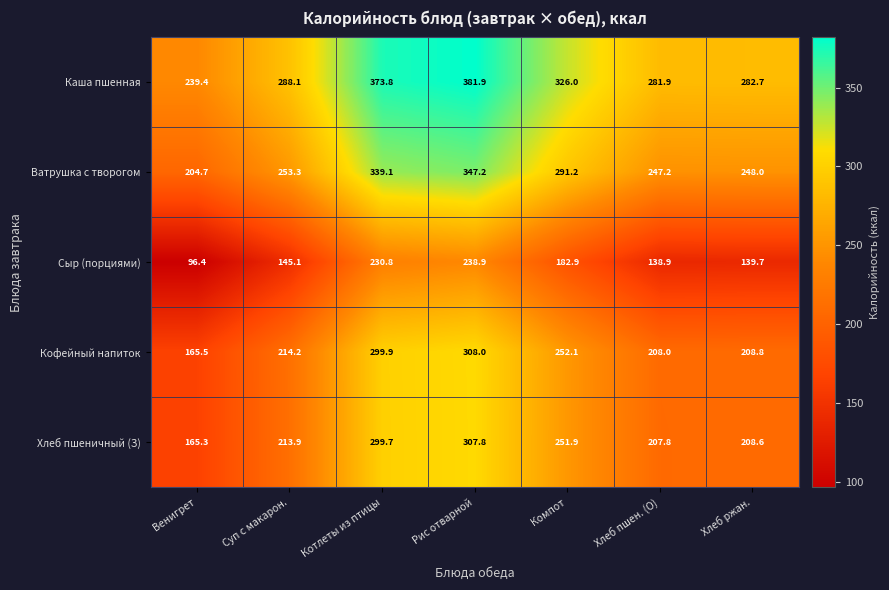

Is it true that Ватрушка с творогом equals 253.3 at Суп с макарон.?

True